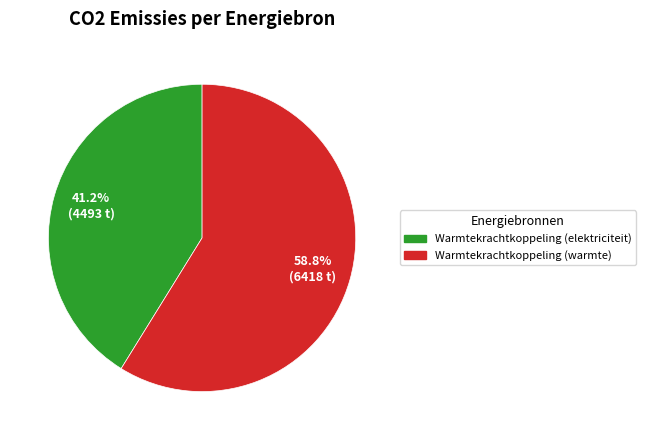

Is there a majority slice in this chart?

Yes